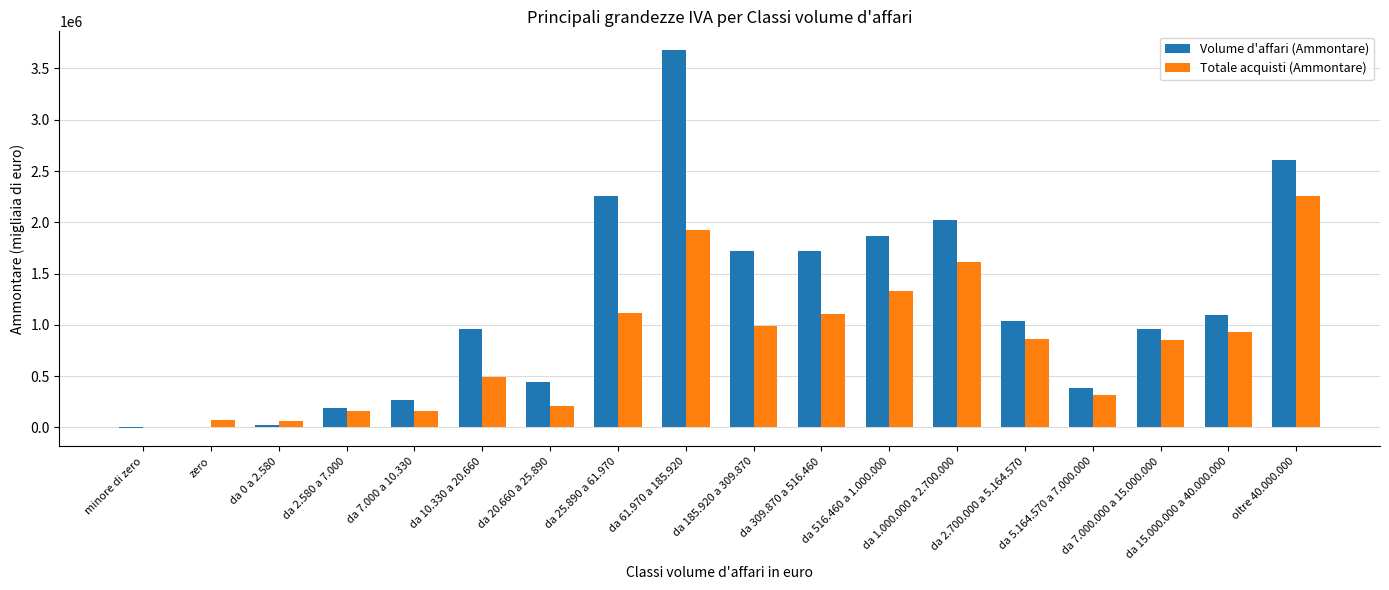

What is the greatest value displayed?

3678098